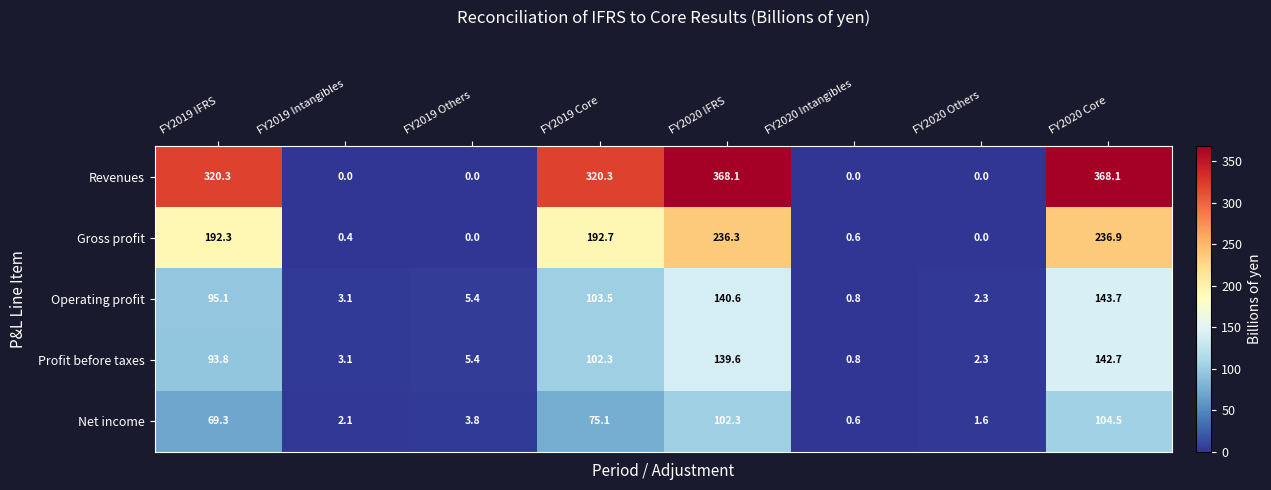

What is the total value across all series at FY2019 IFRS?

770.8